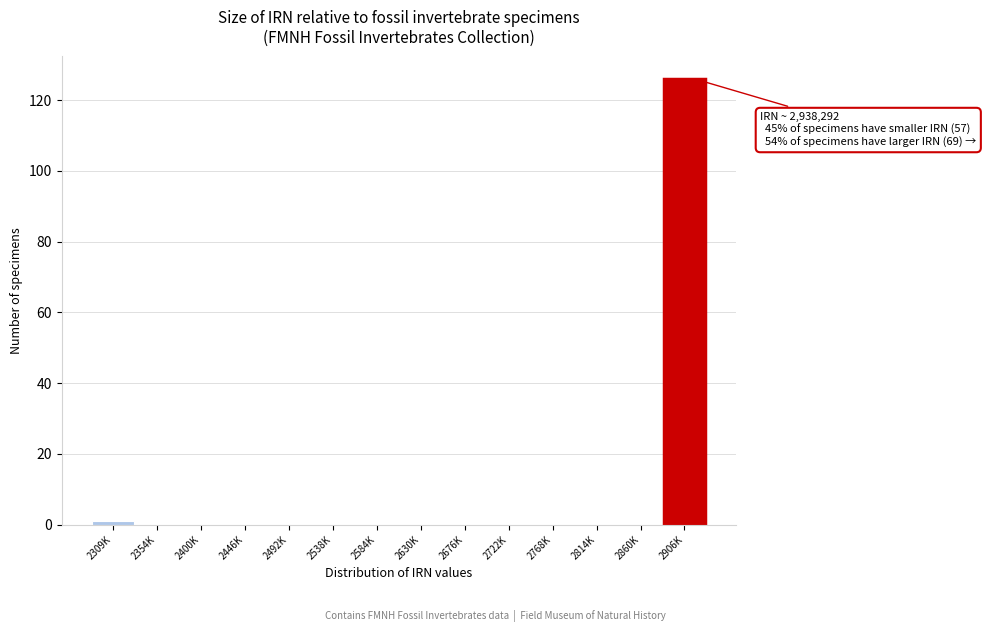

Reading right to left, list all the values displayed in this chart.

2906K=126	2860K=0	2814K=0	2768K=0	2722K=0	2676K=0	2630K=0	2584K=0	2538K=0	2492K=0	2446K=0	2400K=0	2354K=0	2309K=1